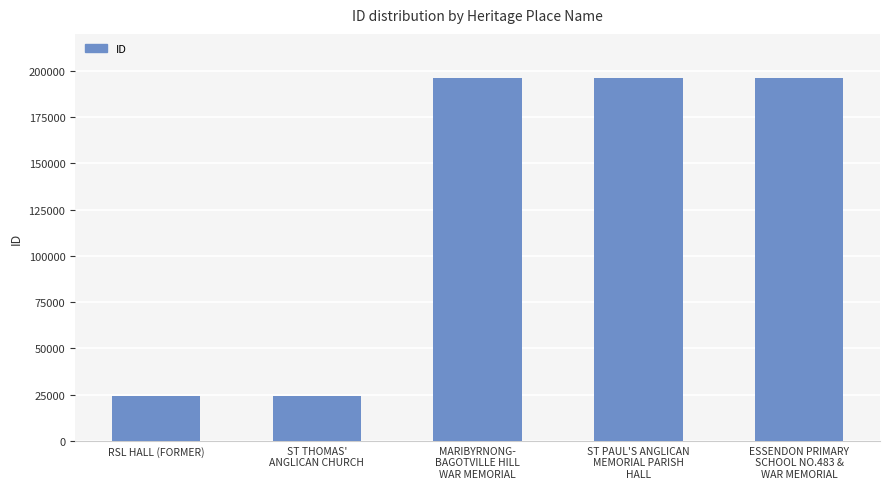

What is the sum of the values at ST PAUL'S ANGLICAN
MEMORIAL PARISH
HALL and ST THOMAS'
ANGLICAN CHURCH?

220343